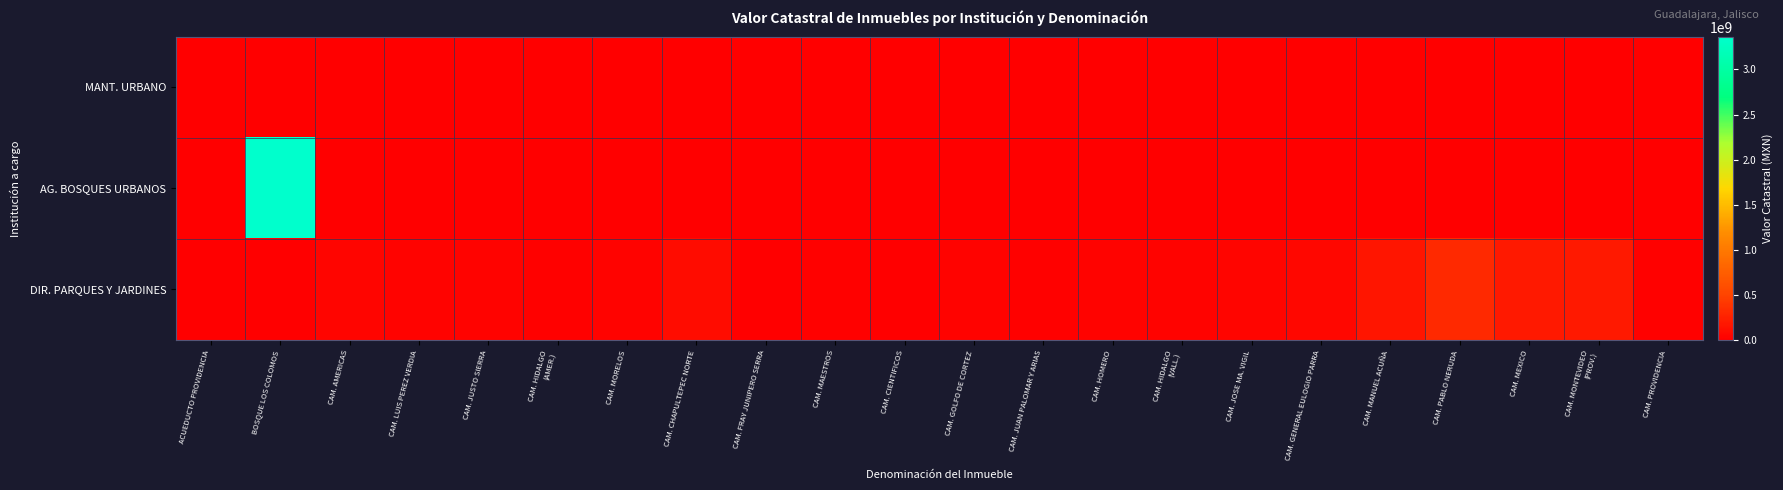

What is the total value across all series at CAM. FRAY JUNIPERO SERRA?

10807249.2